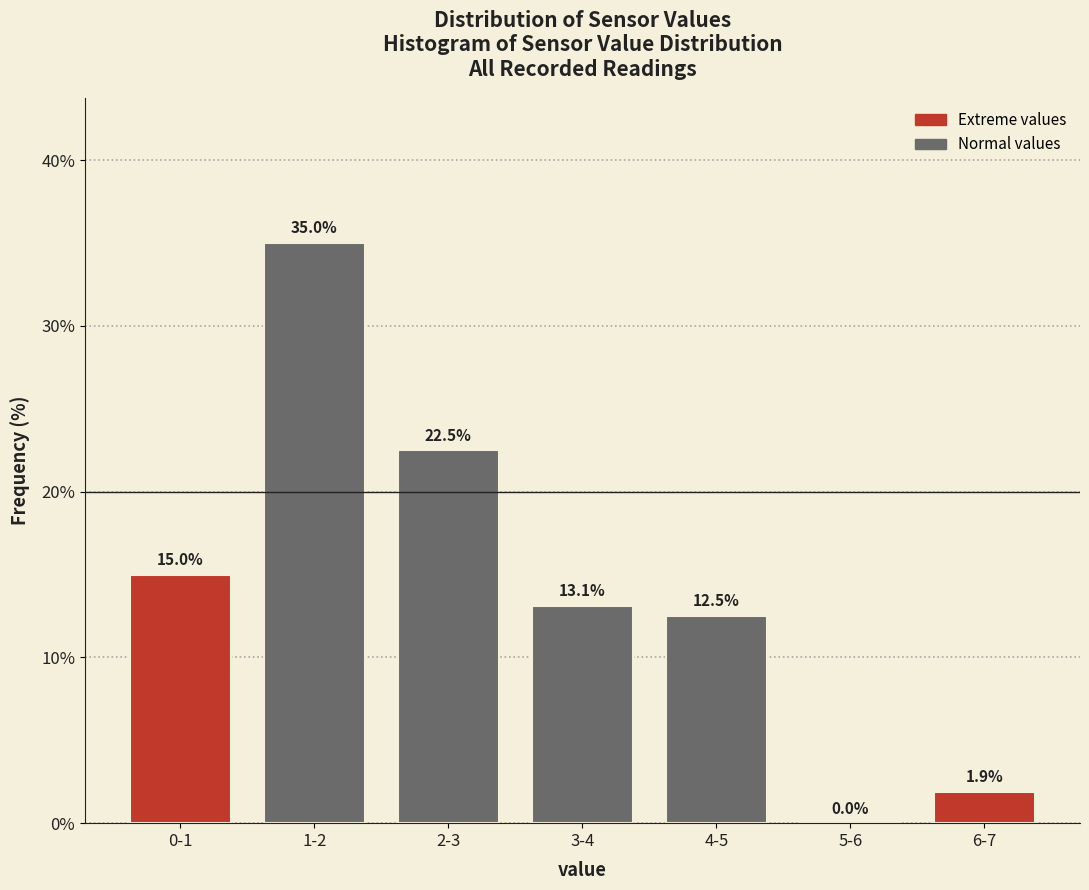

Reading left to right, list all the values displayed in this chart.

0-1=15.0	1-2=35.0	2-3=22.5	3-4=13.1	4-5=12.5	5-6=0.0	6-7=1.9